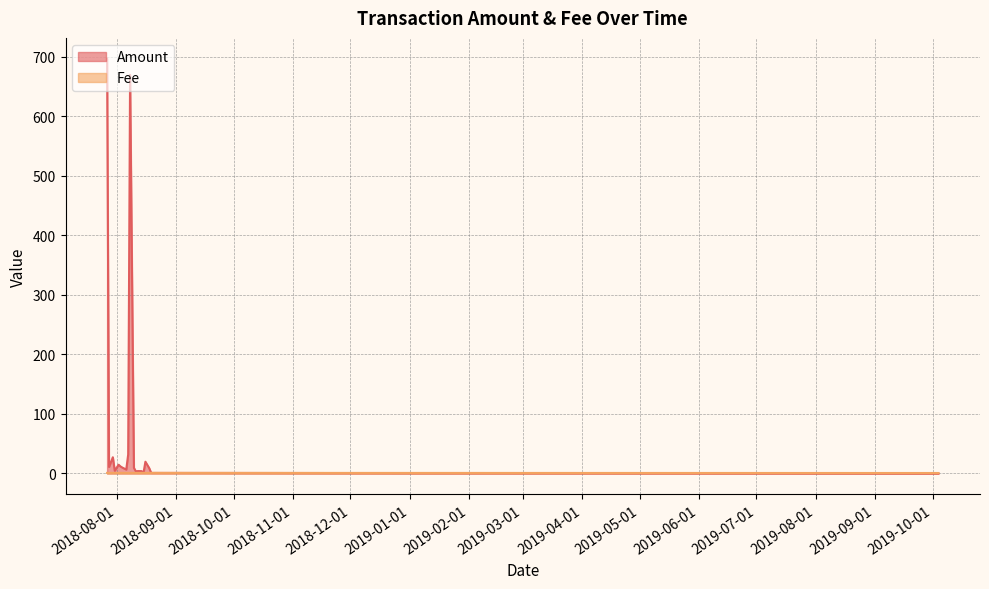

Which series has the widest spread of values?

Amount